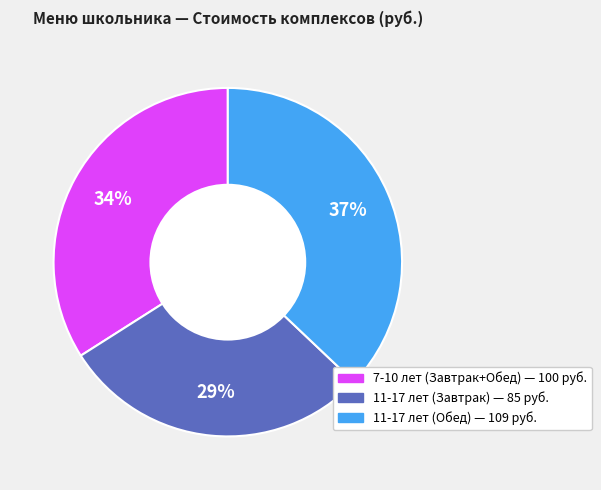

Is it true that 11-17 лет (Завтрак) is 29% of the pie?

True